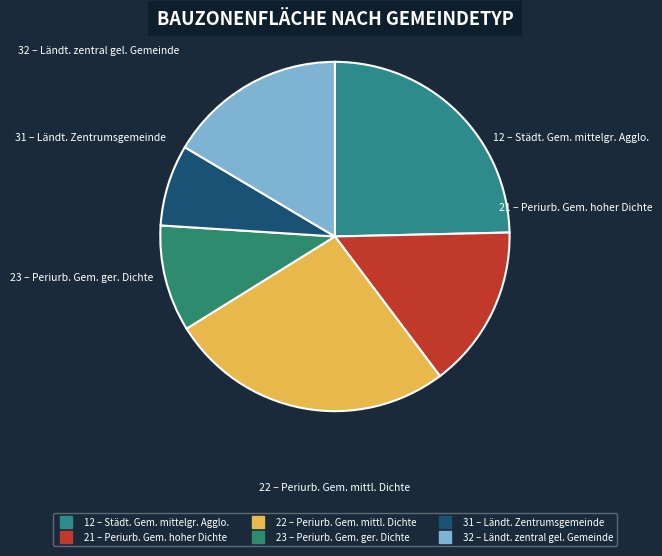

Count the number of slices in the pie.

6